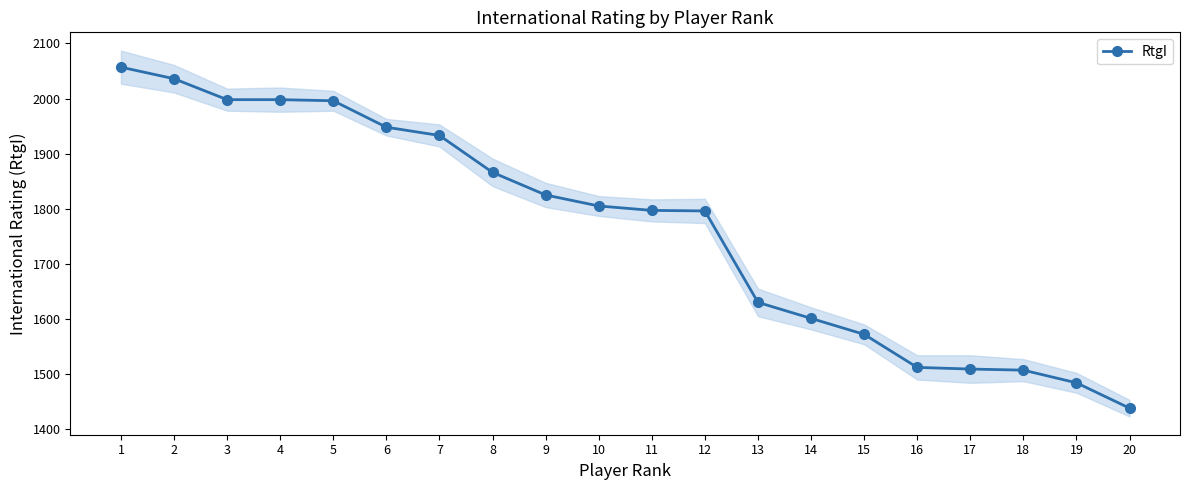

List the labels in order of value, largest first.

1, 2, 3, 4, 5, 6, 7, 8, 9, 10, 11, 12, 13, 14, 15, 16, 17, 18, 19, 20